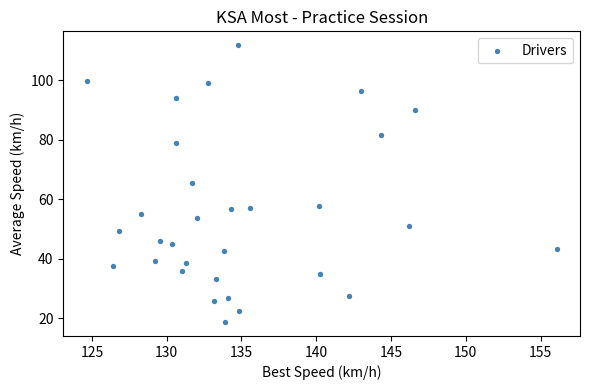

What is the range of Y values (max minus min)?

93.1